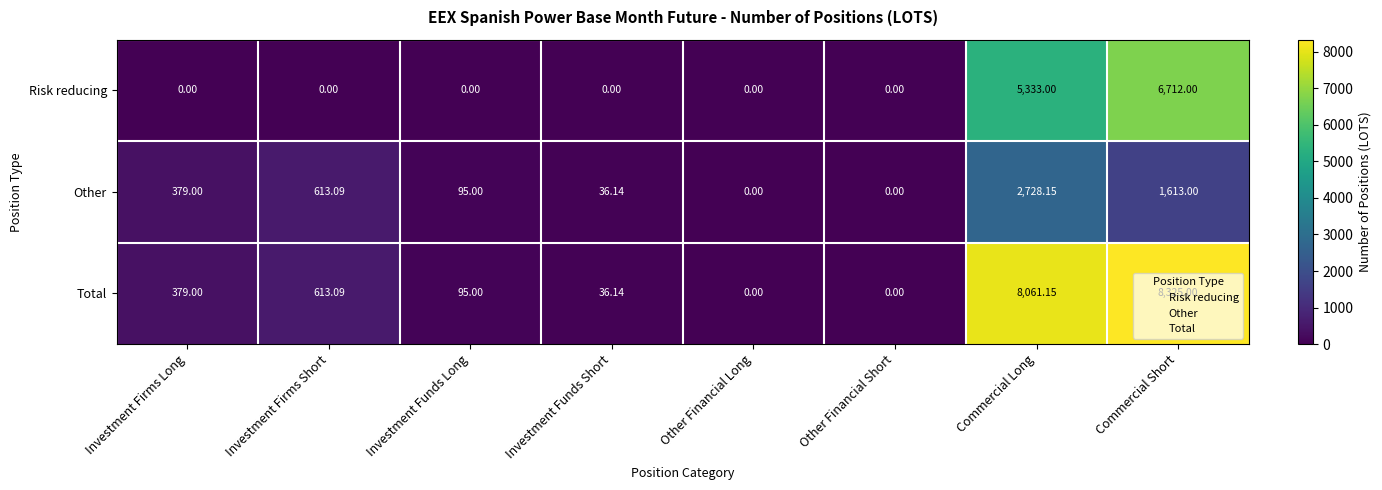

Which series has the largest range (max minus min)?

Total